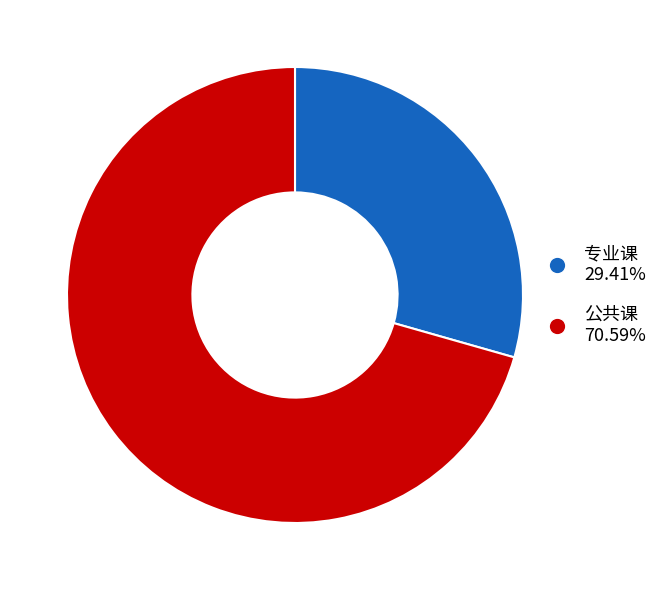

Rank the categories by value from lowest to highest.

专业课, 公共课